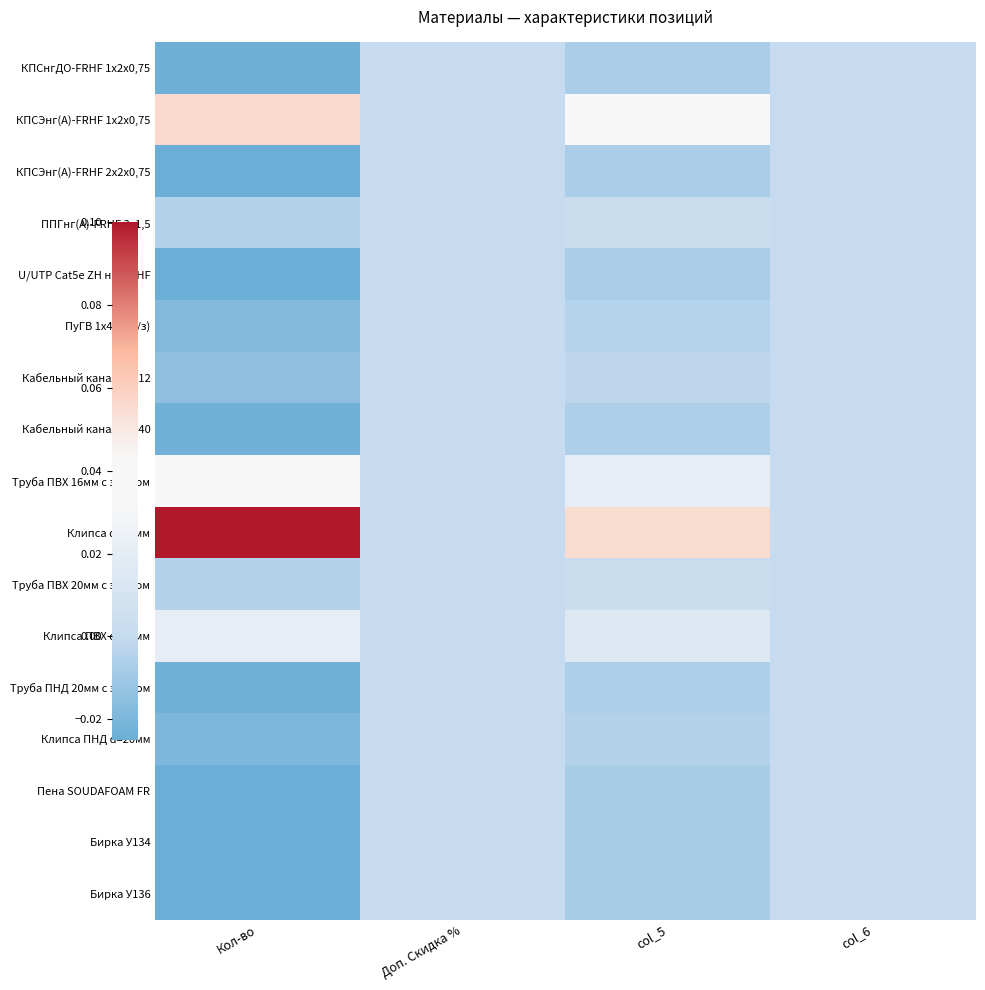

Which series has the widest spread of values?

Клипса d=16мм